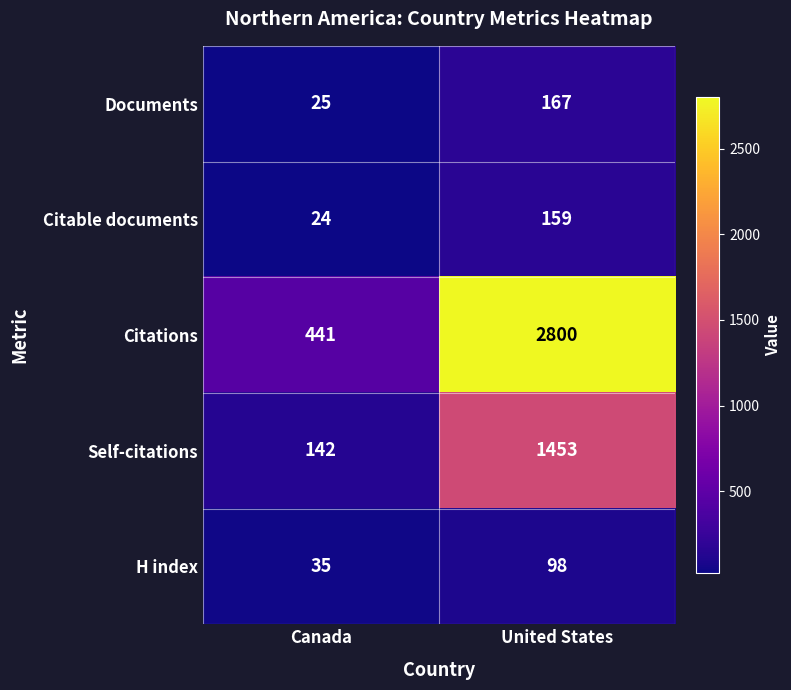

What is the spread (max minus min) of values at Canada?

417